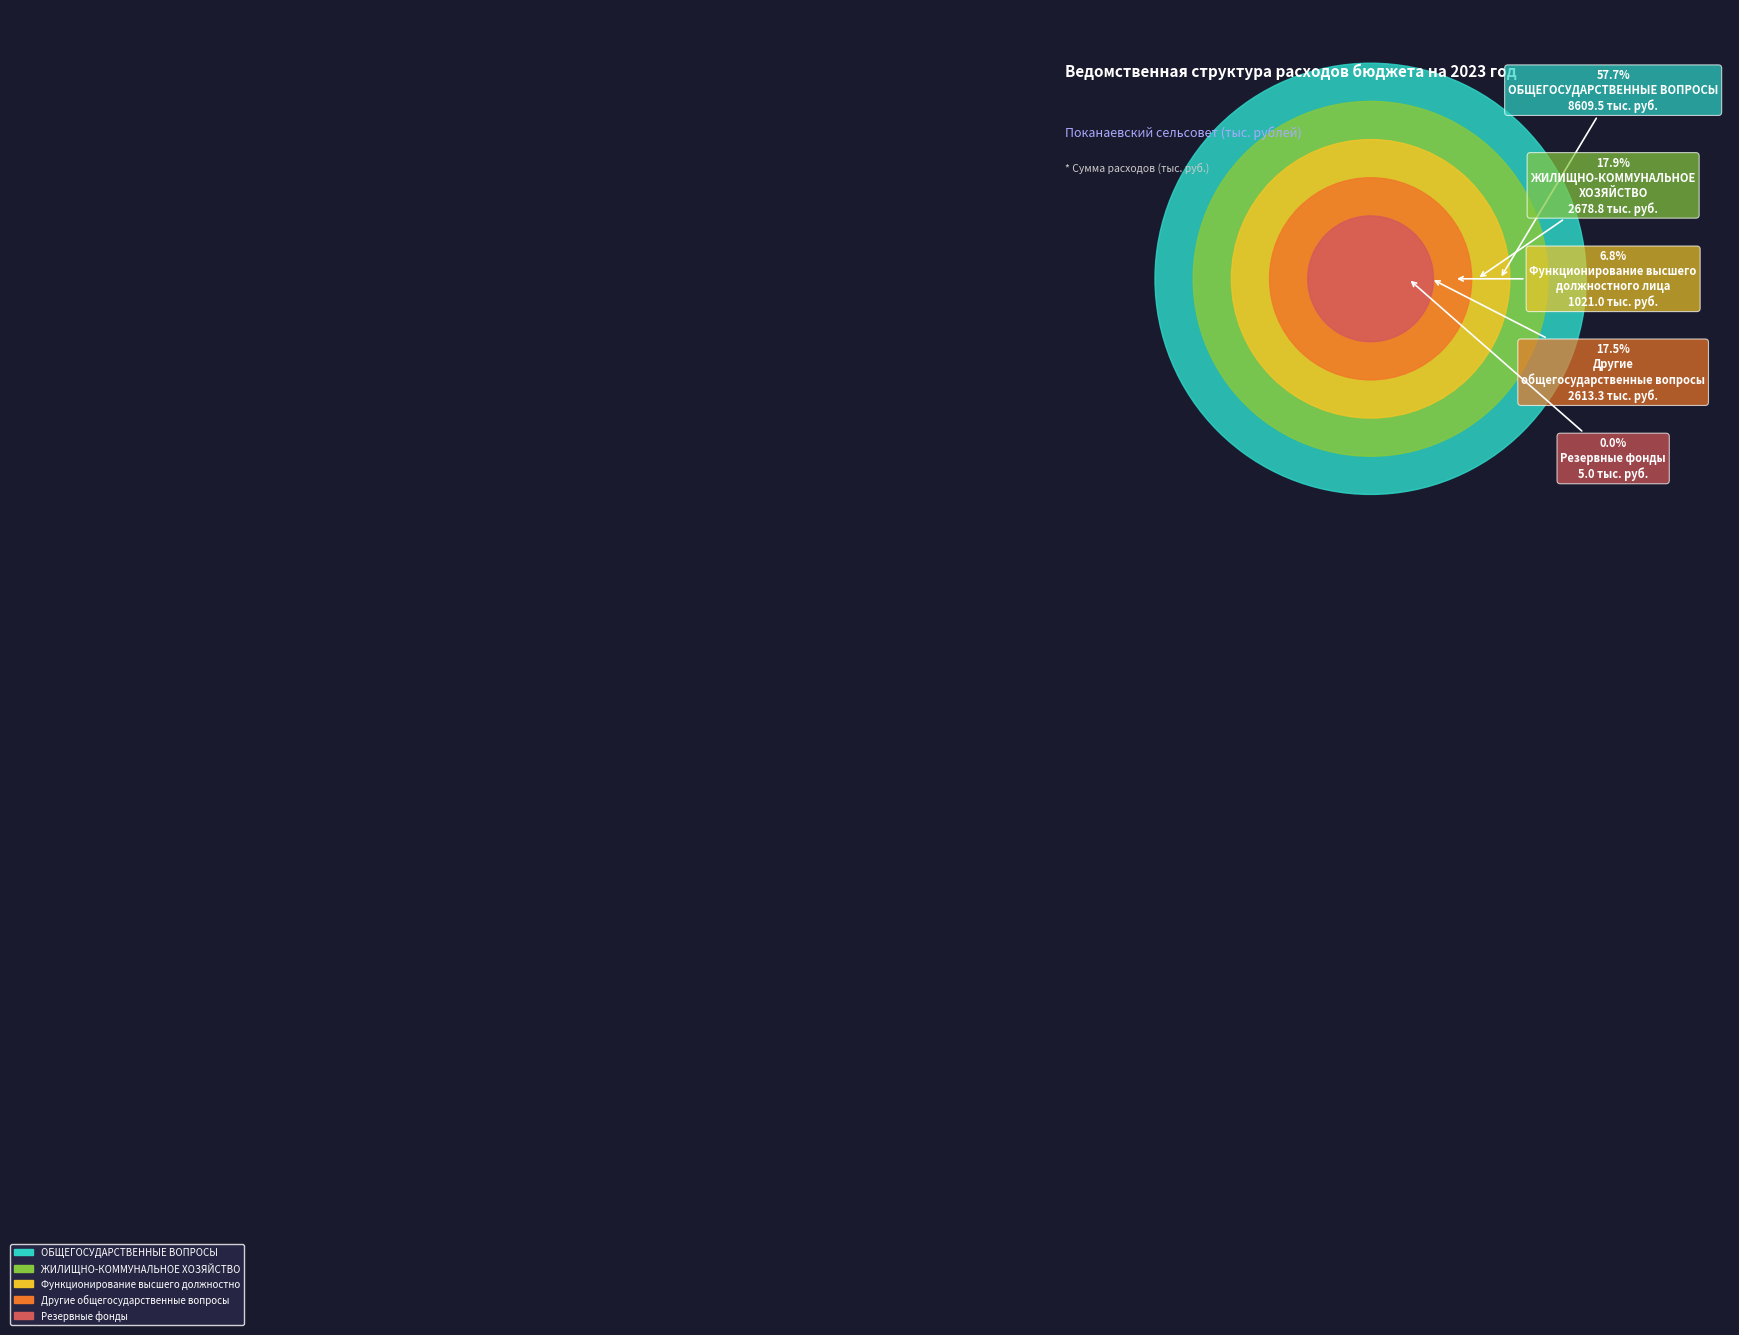

What percentage is NOT represented by ОБЩЕГОСУДАРСТВЕННЫЕ ВОПРОСЫ?

42.3%